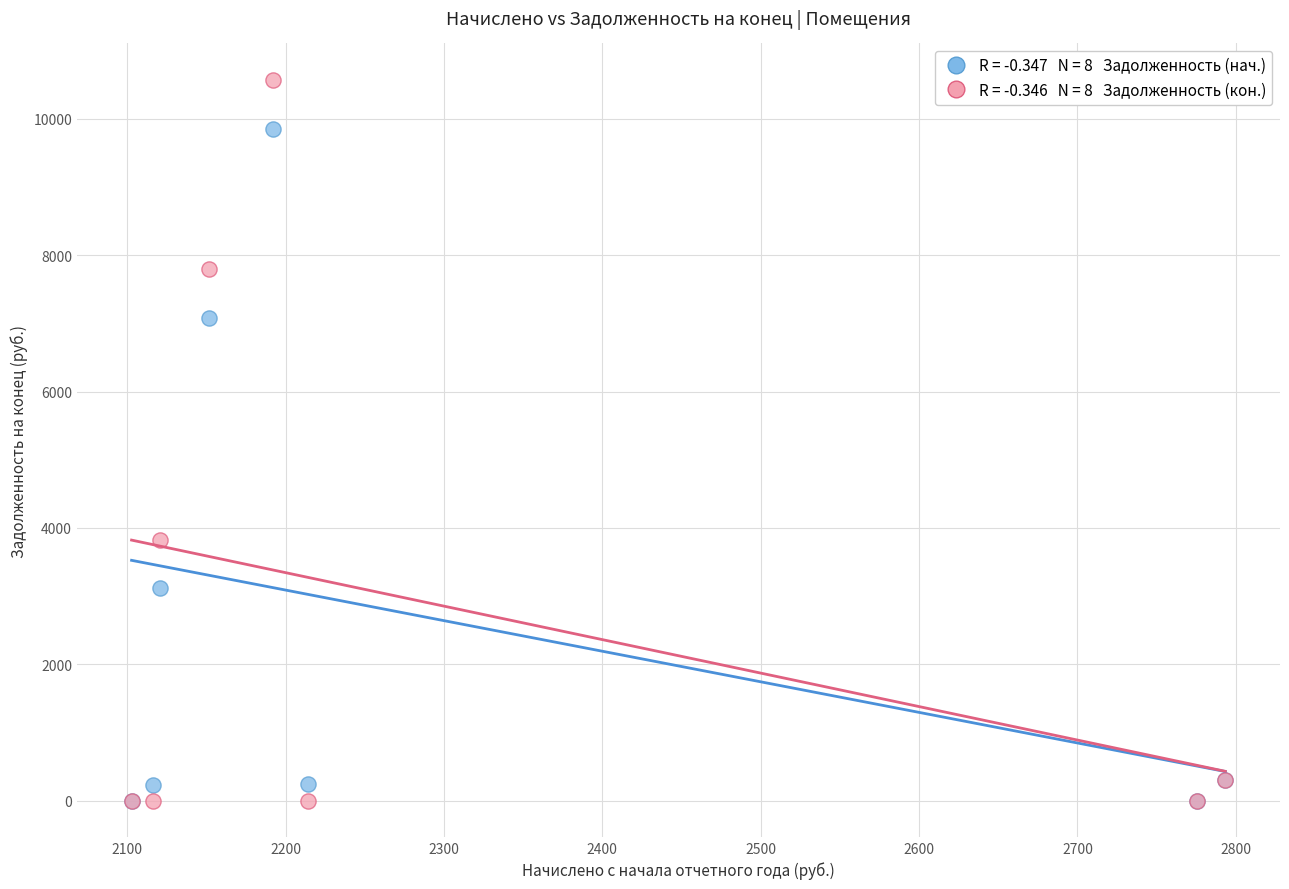

Across all series, what Y value is closest to 5287?

3823.9